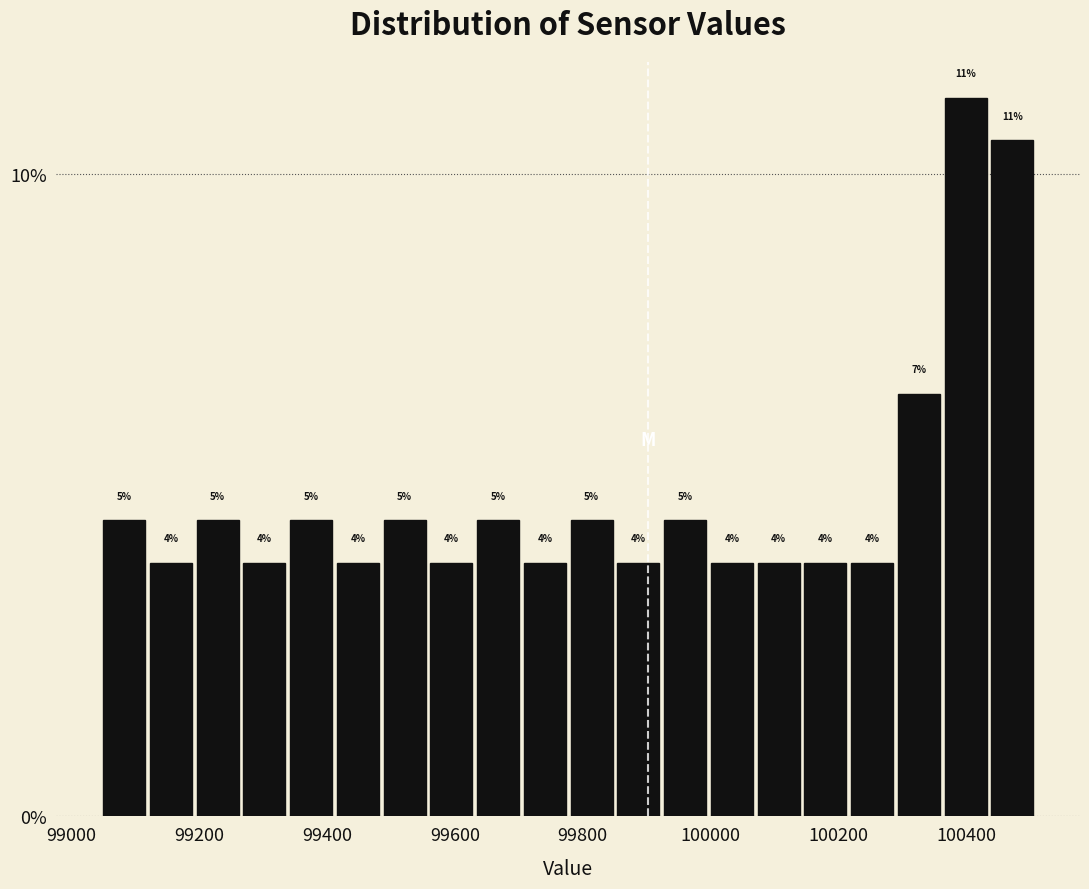

Read against the x-axis, roughly where is the centre of the tallest bar?

100400